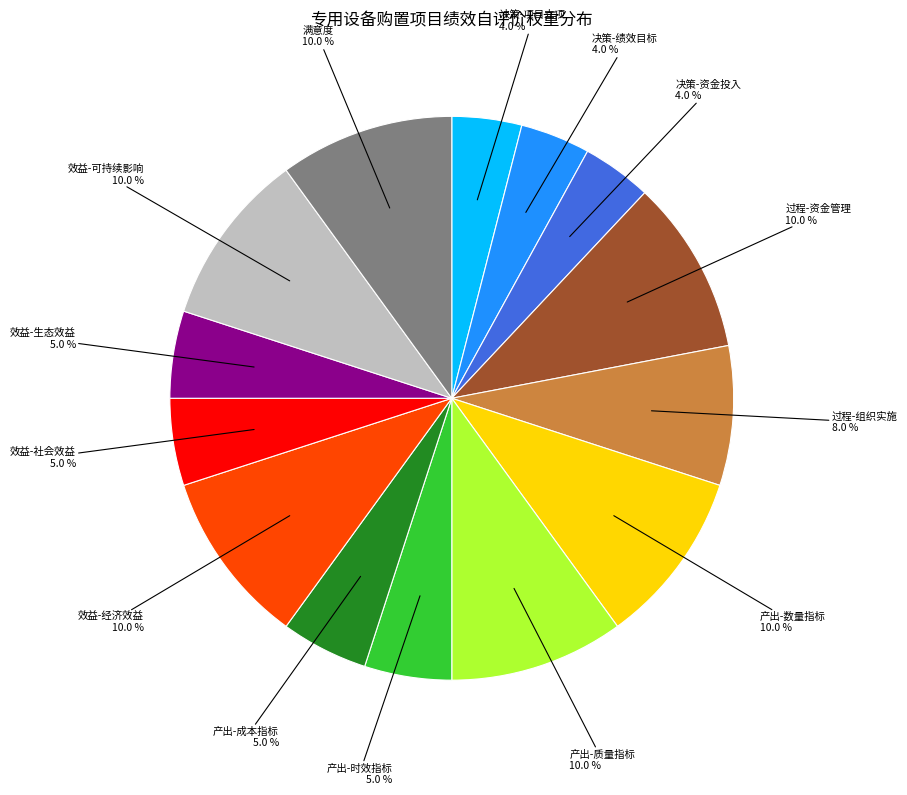

Does any single category account for the majority?

No